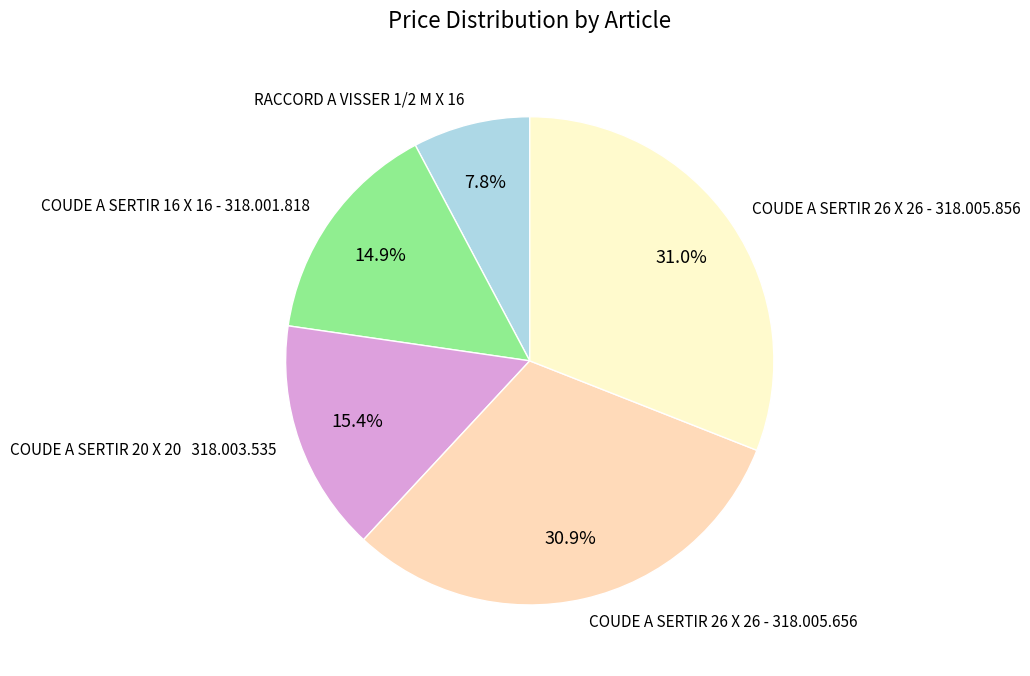

How many slices are in this pie chart?

5